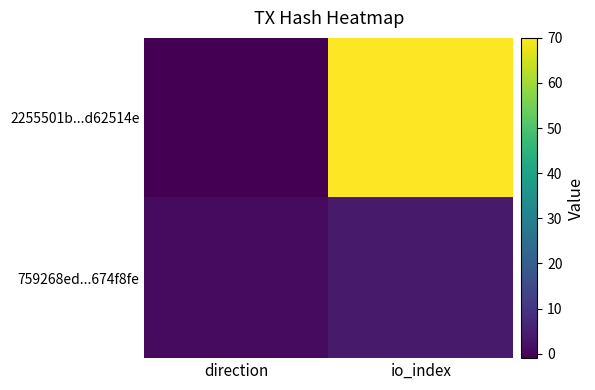

List the series in order of their peak value, lowest first.

759268ed...674f8fe, 2255501b...d62514e